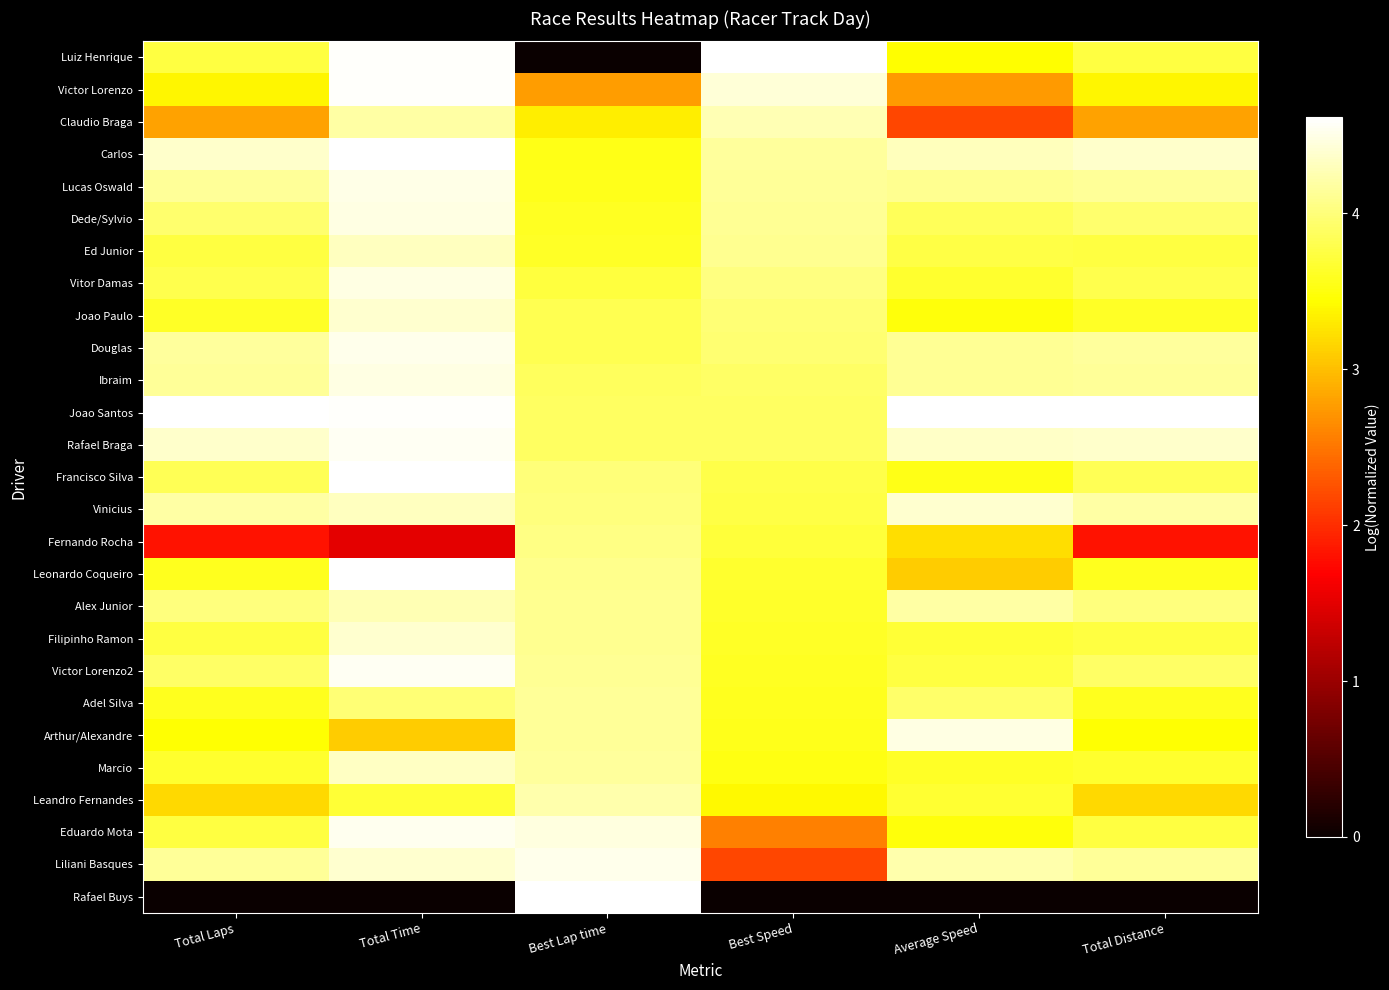

Reading left to right, transcribe all the data shown in this chart.

Luiz Henrique: Total Laps=3.7	Total Time=4.6	Best Lap time=0.0	Best Speed=4.6	Average Speed=3.4	Total Distance=3.7
Victor Lorenzo: Total Laps=3.4	Total Time=4.6	Best Lap time=2.8	Best Speed=4.4	Average Speed=2.8	Total Distance=3.4
Claudio Braga: Total Laps=2.8	Total Time=4.2	Best Lap time=3.3	Best Speed=4.3	Average Speed=2.2	Total Distance=2.8
Carlos: Total Laps=4.4	Total Time=4.6	Best Lap time=3.5	Best Speed=4.1	Average Speed=4.3	Total Distance=4.4
Lucas Oswald: Total Laps=4.1	Total Time=4.5	Best Lap time=3.6	Best Speed=4.1	Average Speed=4.1	Total Distance=4.1
Dede/Sylvio: Total Laps=3.9	Total Time=4.5	Best Lap time=3.6	Best Speed=4.1	Average Speed=3.8	Total Distance=3.9
Ed Junior: Total Laps=3.7	Total Time=4.3	Best Lap time=3.6	Best Speed=4.1	Average Speed=3.8	Total Distance=3.7
Vitor Damas: Total Laps=3.8	Total Time=4.5	Best Lap time=3.7	Best Speed=4.0	Average Speed=3.7	Total Distance=3.8
Joao Paulo: Total Laps=3.6	Total Time=4.4	Best Lap time=3.8	Best Speed=4.0	Average Speed=3.5	Total Distance=3.6
Douglas: Total Laps=4.2	Total Time=4.5	Best Lap time=3.8	Best Speed=4.0	Average Speed=4.1	Total Distance=4.2
Ibraim: Total Laps=4.1	Total Time=4.5	Best Lap time=3.9	Best Speed=3.9	Average Speed=4.1	Total Distance=4.1
Joao Santos: Total Laps=4.6	Total Time=4.6	Best Lap time=3.9	Best Speed=3.9	Average Speed=4.6	Total Distance=4.6
Rafael Braga: Total Laps=4.4	Total Time=4.6	Best Lap time=3.9	Best Speed=3.9	Average Speed=4.3	Total Distance=4.4
Francisco Silva: Total Laps=3.8	Total Time=4.6	Best Lap time=4.0	Best Speed=3.8	Average Speed=3.5	Total Distance=3.8
Vinicius: Total Laps=4.2	Total Time=4.3	Best Lap time=4.0	Best Speed=3.8	Average Speed=4.4	Total Distance=4.2
Fernando Rocha: Total Laps=1.8	Total Time=1.5	Best Lap time=4.0	Best Speed=3.7	Average Speed=3.2	Total Distance=1.8
Leonardo Coqueiro: Total Laps=3.6	Total Time=4.6	Best Lap time=4.1	Best Speed=3.6	Average Speed=3.1	Total Distance=3.6
Alex Junior: Total Laps=4.0	Total Time=4.3	Best Lap time=4.1	Best Speed=3.6	Average Speed=4.2	Total Distance=4.0
Filipinho Ramon: Total Laps=3.7	Total Time=4.4	Best Lap time=4.1	Best Speed=3.6	Average Speed=3.7	Total Distance=3.7
Victor Lorenzo2: Total Laps=3.9	Total Time=4.5	Best Lap time=4.1	Best Speed=3.6	Average Speed=3.7	Total Distance=3.9
Adel Silva: Total Laps=3.6	Total Time=4.0	Best Lap time=4.1	Best Speed=3.6	Average Speed=3.9	Total Distance=3.6
Arthur/Alexandre: Total Laps=3.5	Total Time=3.1	Best Lap time=4.1	Best Speed=3.6	Average Speed=4.5	Total Distance=3.5
Marcio: Total Laps=3.6	Total Time=4.3	Best Lap time=4.2	Best Speed=3.5	Average Speed=3.6	Total Distance=3.6
Leandro Fernandes: Total Laps=3.2	Total Time=3.7	Best Lap time=4.2	Best Speed=3.4	Average Speed=3.7	Total Distance=3.2
Eduardo Mota: Total Laps=3.7	Total Time=4.5	Best Lap time=4.5	Best Speed=2.6	Average Speed=3.5	Total Distance=3.7
Liliani Basques: Total Laps=4.1	Total Time=4.4	Best Lap time=4.5	Best Speed=2.2	Average Speed=4.2	Total Distance=4.1
Rafael Buys: Total Laps=0.0	Total Time=0.0	Best Lap time=4.6	Best Speed=0.0	Average Speed=0.0	Total Distance=0.0